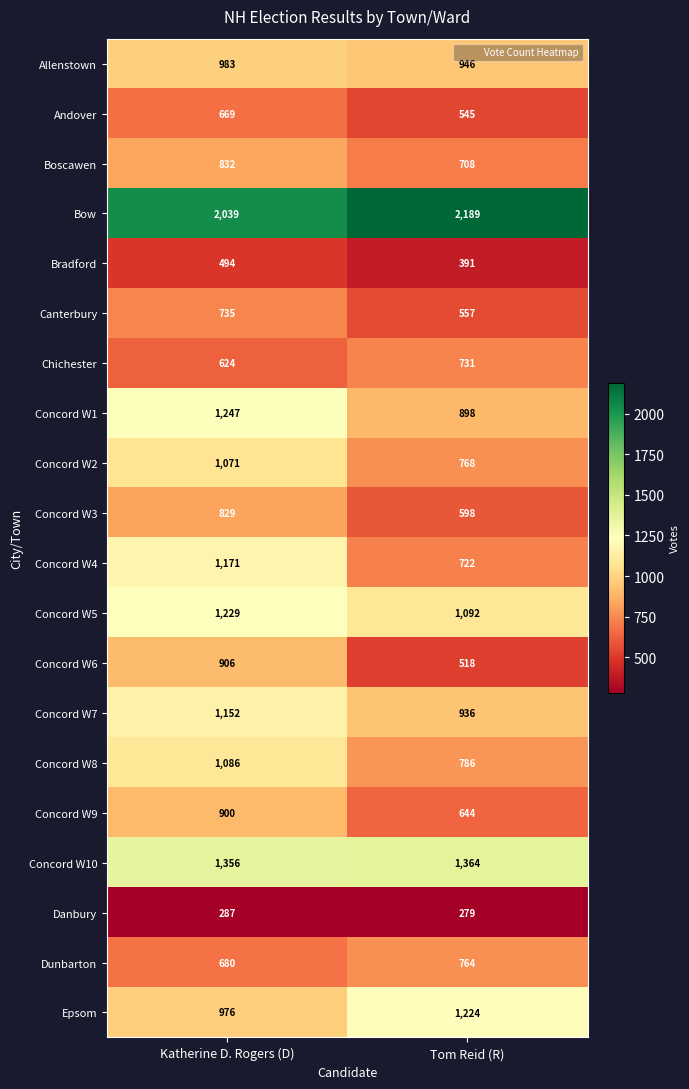

What is the sum of the Concord W5 values at Katherine D. Rogers (D) and Tom Reid (R)?

2321